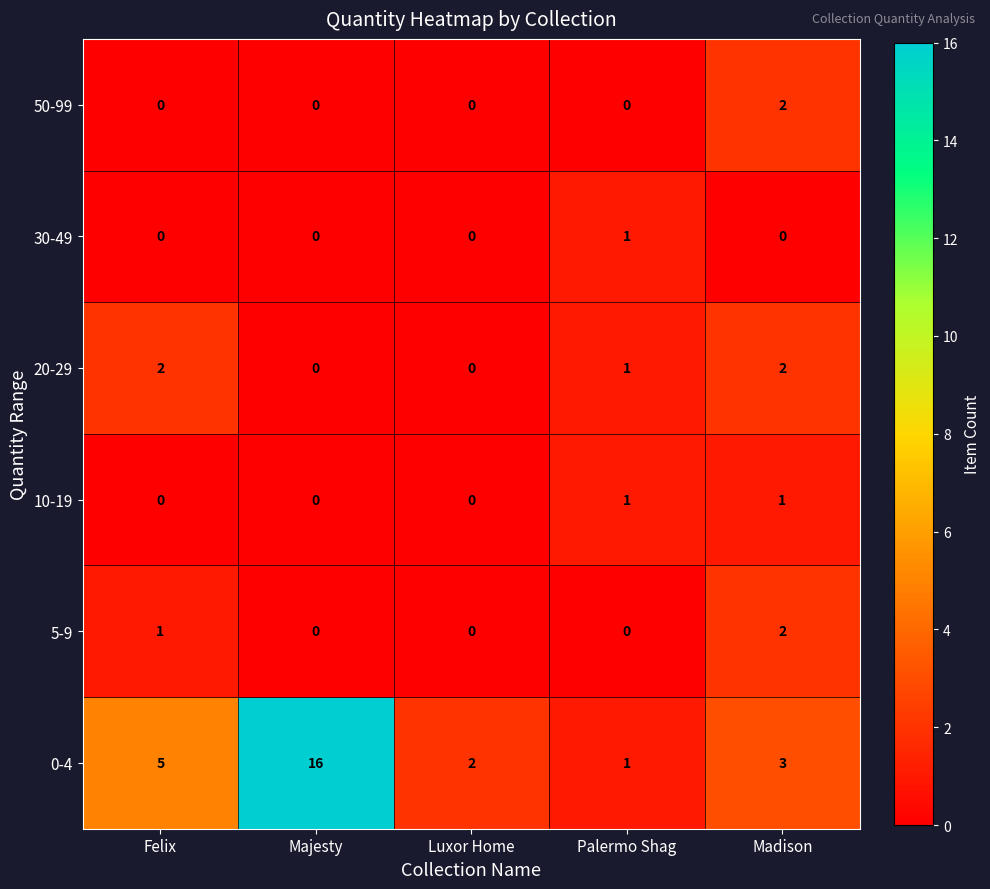

What is the greatest value displayed?

16